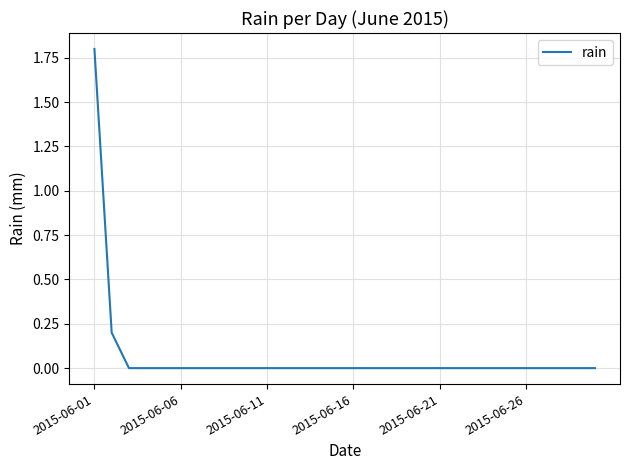

What is the difference between the second highest and second lowest values?

0.2